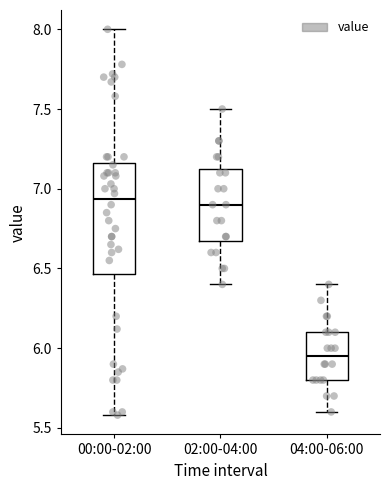

Reading left to right, read every box against the y-axis: the position of its median line, the range the box covers, and the ends of its whiskers. The values are not printed on the chart, so give them approximately, as read against the axis.

00:00-02:00: median 6.95, box 6.45 to 7.15, whiskers 5.60 to 8.00
02:00-04:00: median 6.90, box 6.70 to 7.15, whiskers 6.40 to 7.50
04:00-06:00: median 5.95, box 5.80 to 6.10, whiskers 5.60 to 6.40